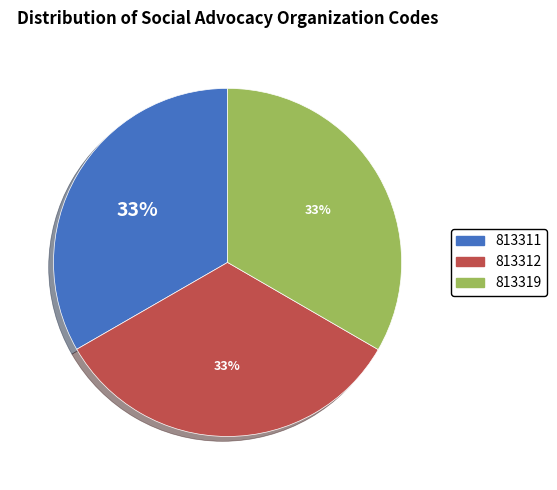

To the nearest percent, what portion does 813319 represent?

33%